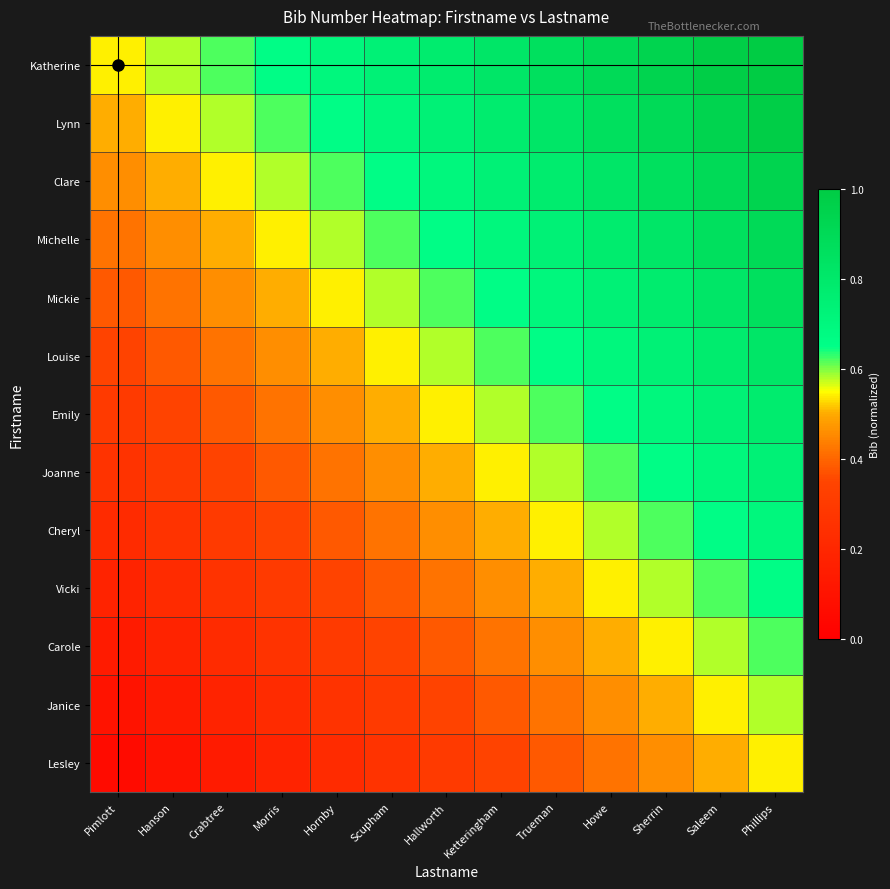

What is the total value across all series at Scupham?

6.5